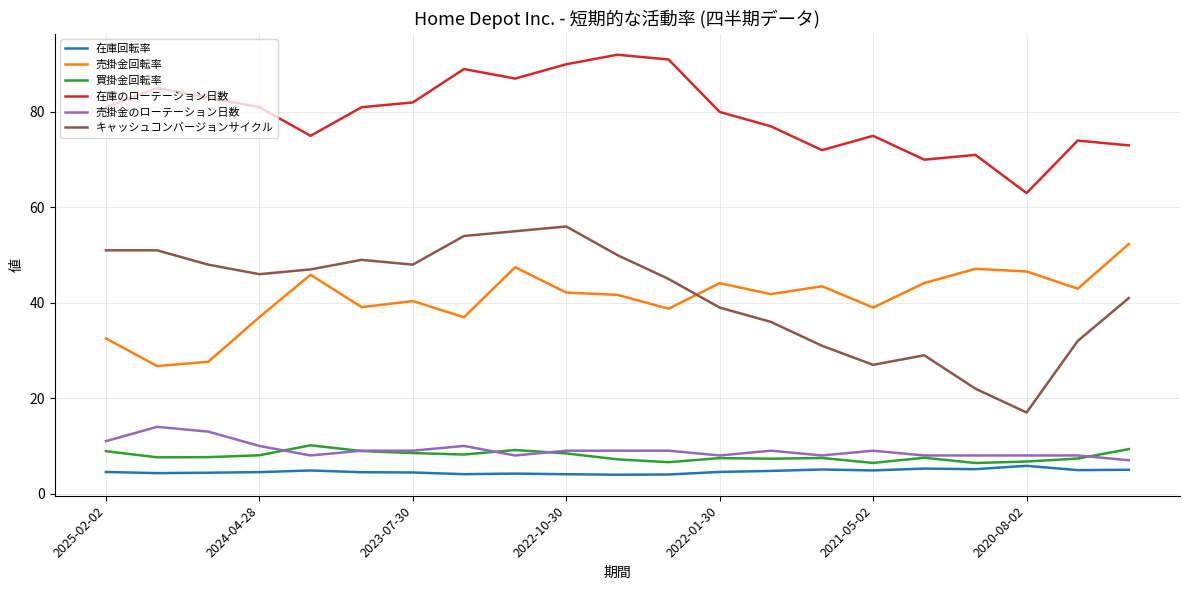

Which series has the largest range (max minus min)?

キャッシュコンバージョンサイクル